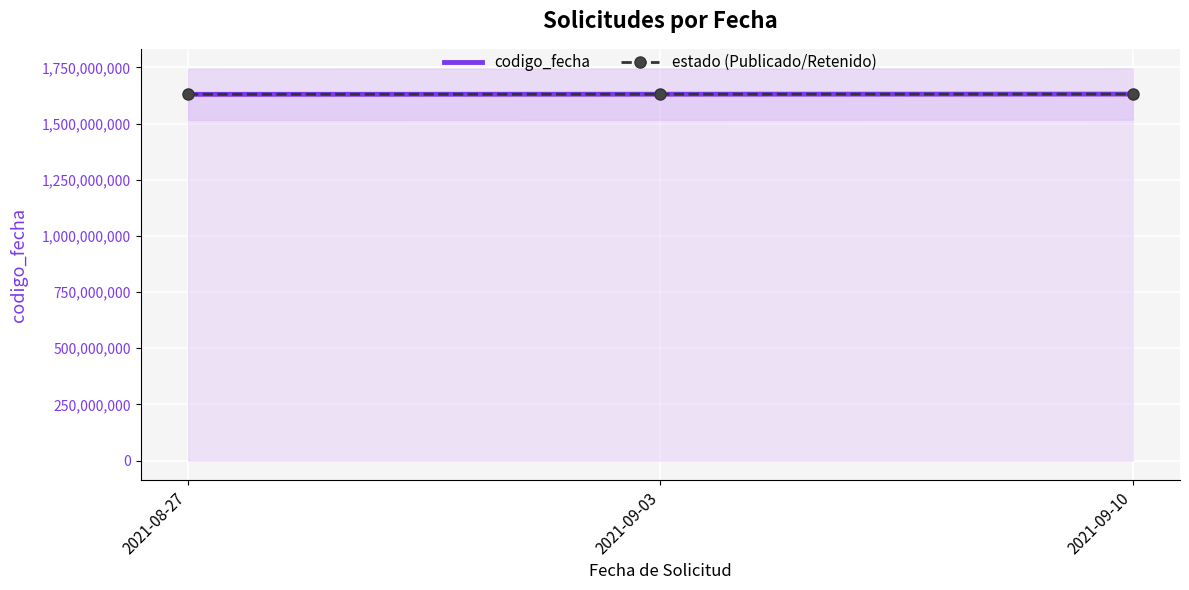

At which category does the chart reach its minimum across all series?

2021-08-27